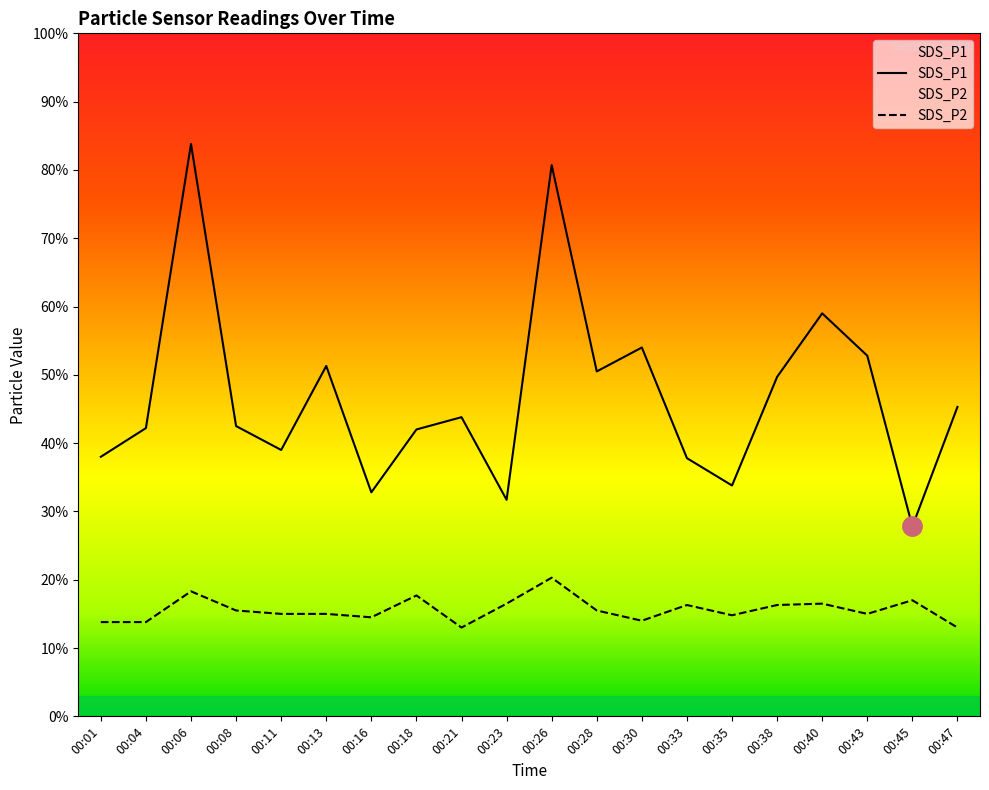

Between 00:13 and 00:06, which is larger?

00:06